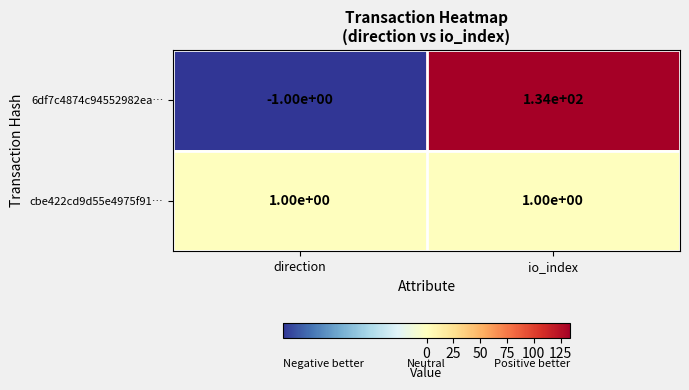

What is the greatest value displayed?

134